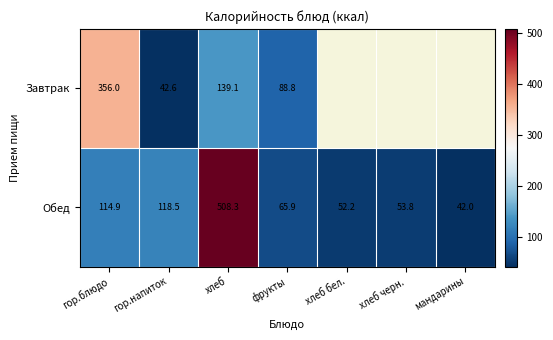

True or false: Обед has a value of 27.9 at мандарины.

False